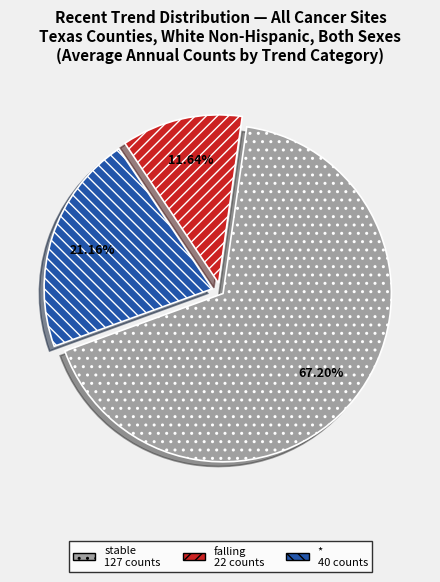

How many segments does this pie chart have?

3